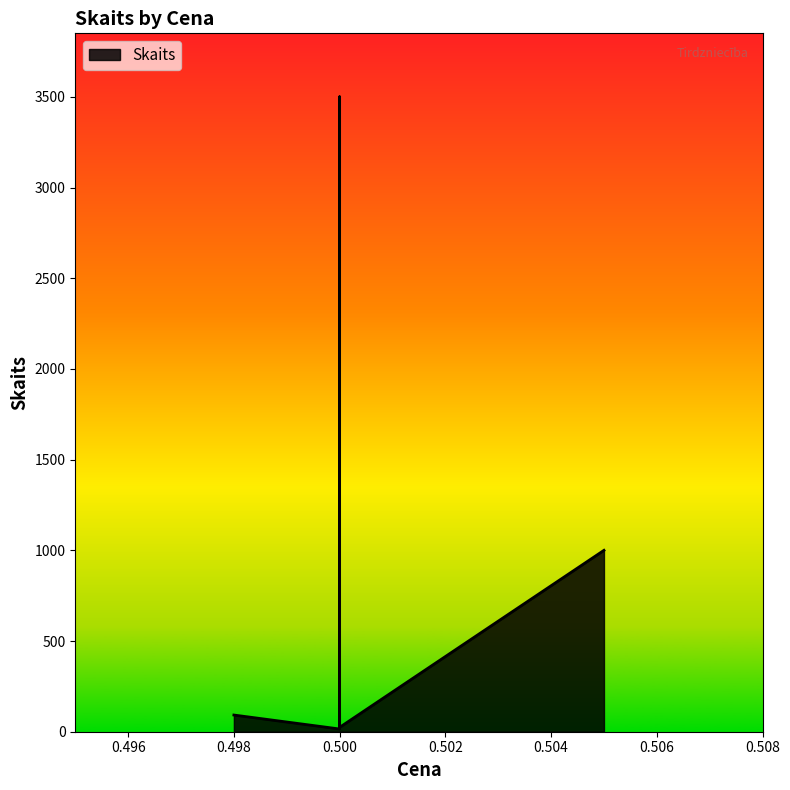

What is the label of the 1st point from the left?

0.498